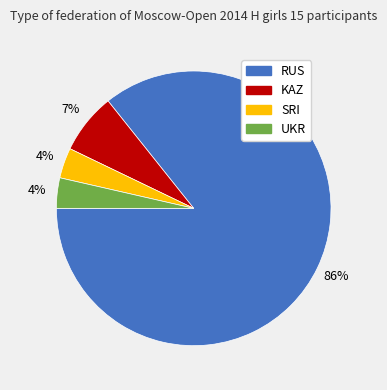

To the nearest percent, what percentage of the pie is UKR?

4%